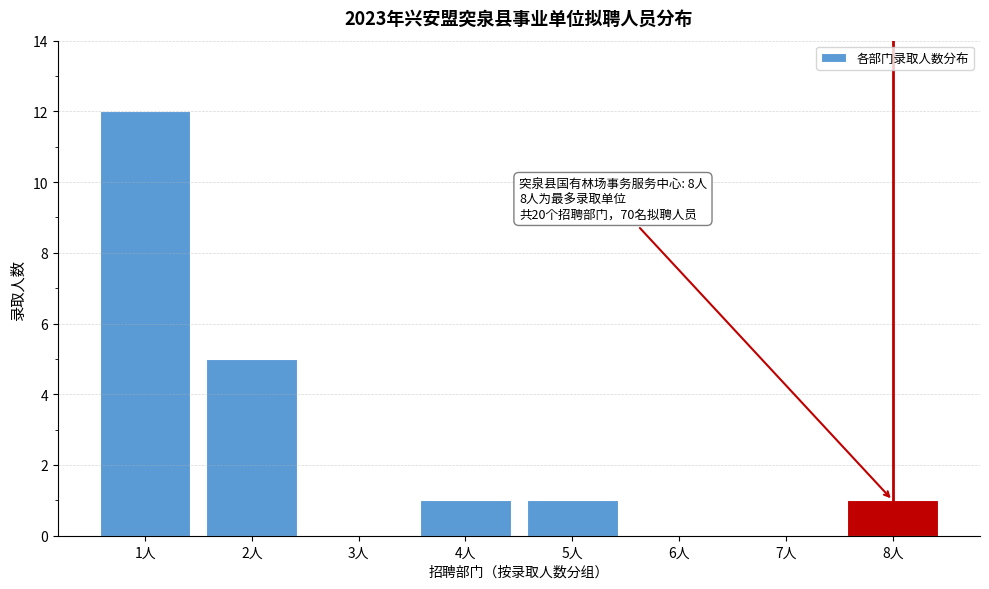

Reading left to right, extract all data points from this chart.

1人=12	2人=5	3人=0	4人=1	5人=1	6人=0	7人=0	8人=1